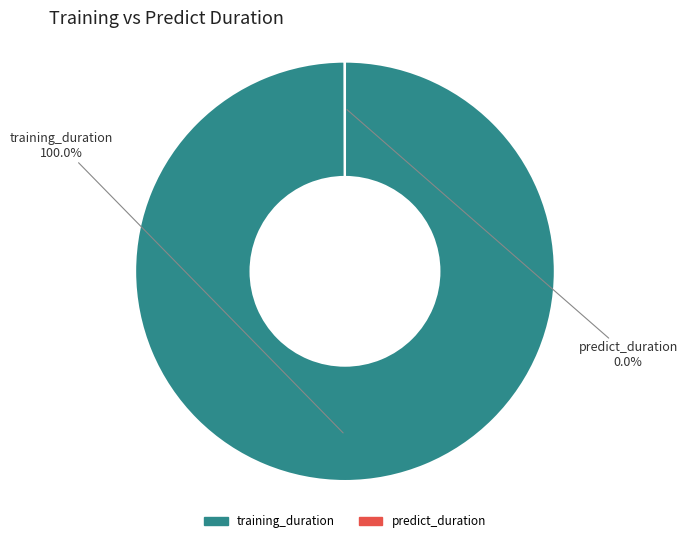

Does any single category account for the majority?

Yes